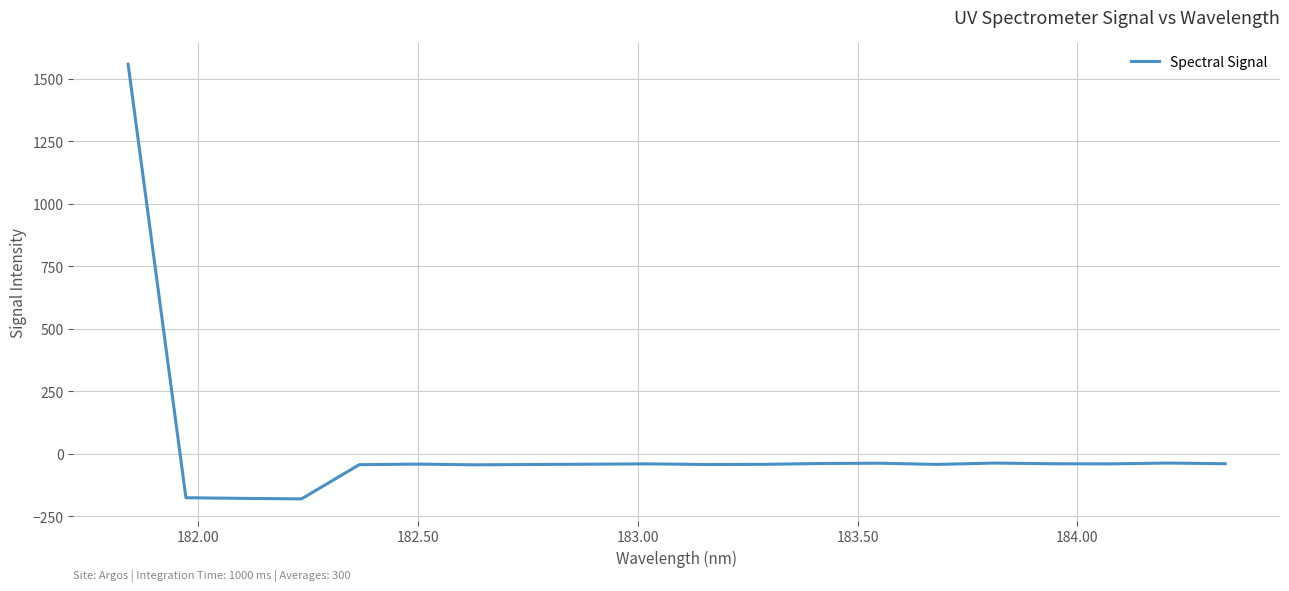

What is the smallest value displayed?

-180.4